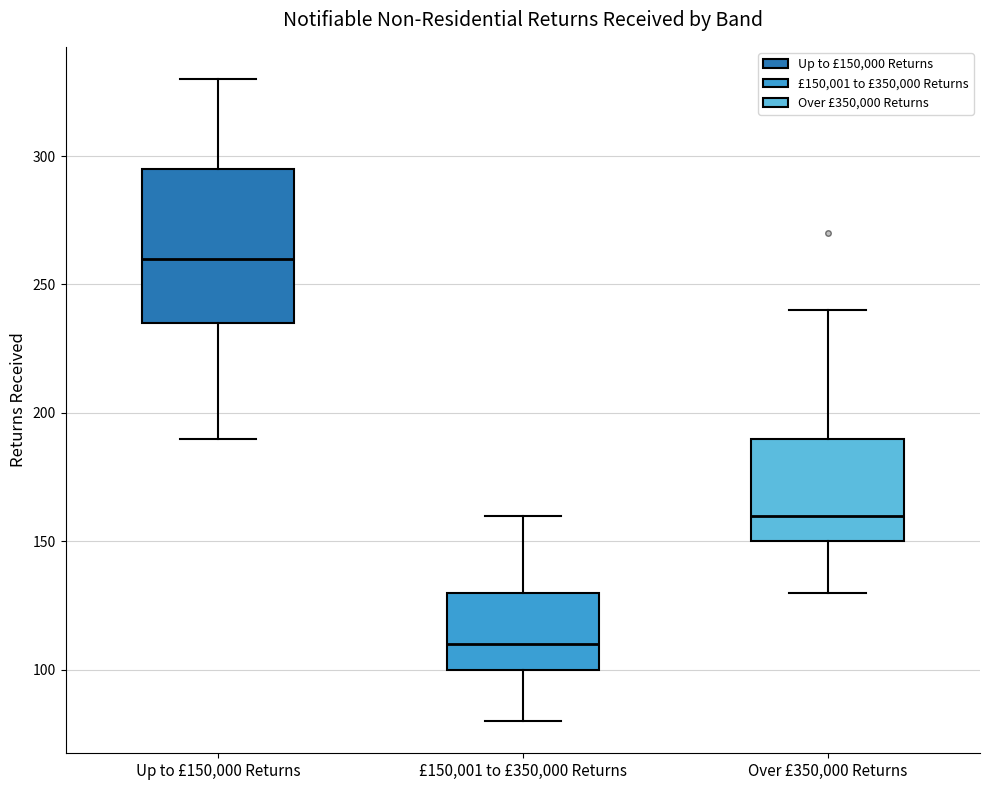

Where does the lower whisker of the box for Over £350,000 Returns end on the y-axis? The values are not printed on the chart, so give them approximately, as read against the axis.

130